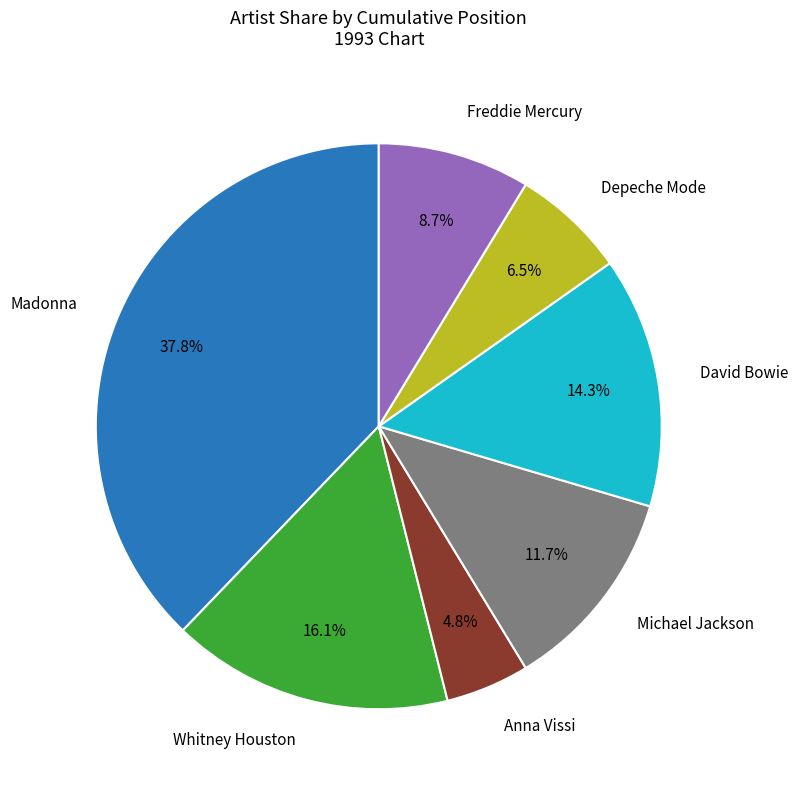

How many segments does this pie chart have?

7